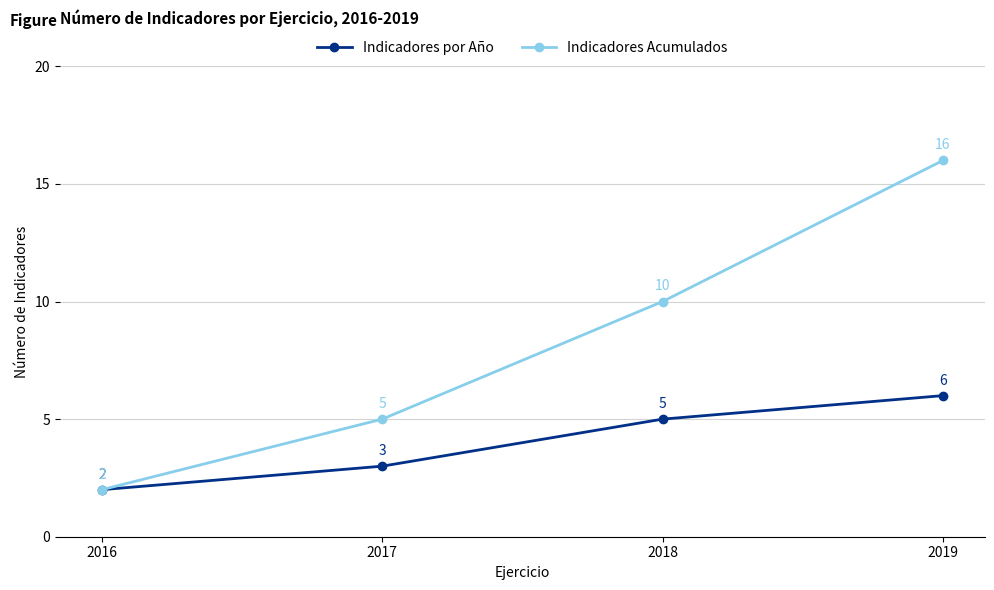

The value of Indicadores por Año at 2019 is 6. True or false?

True